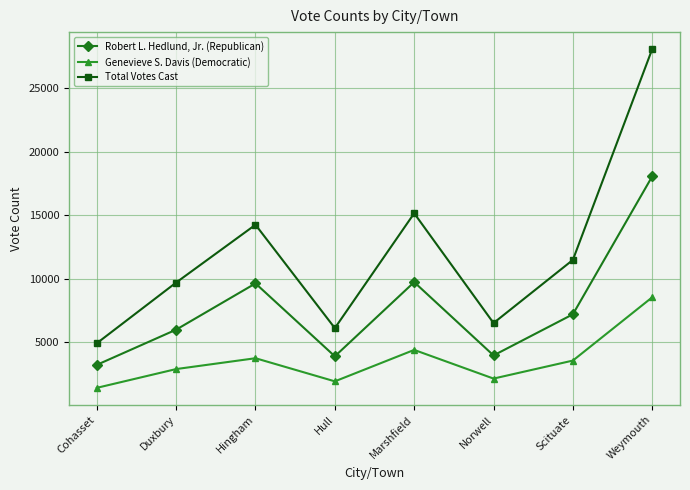

What is the sum of all Robert L. Hedlund, Jr. (Republican) values?

61686